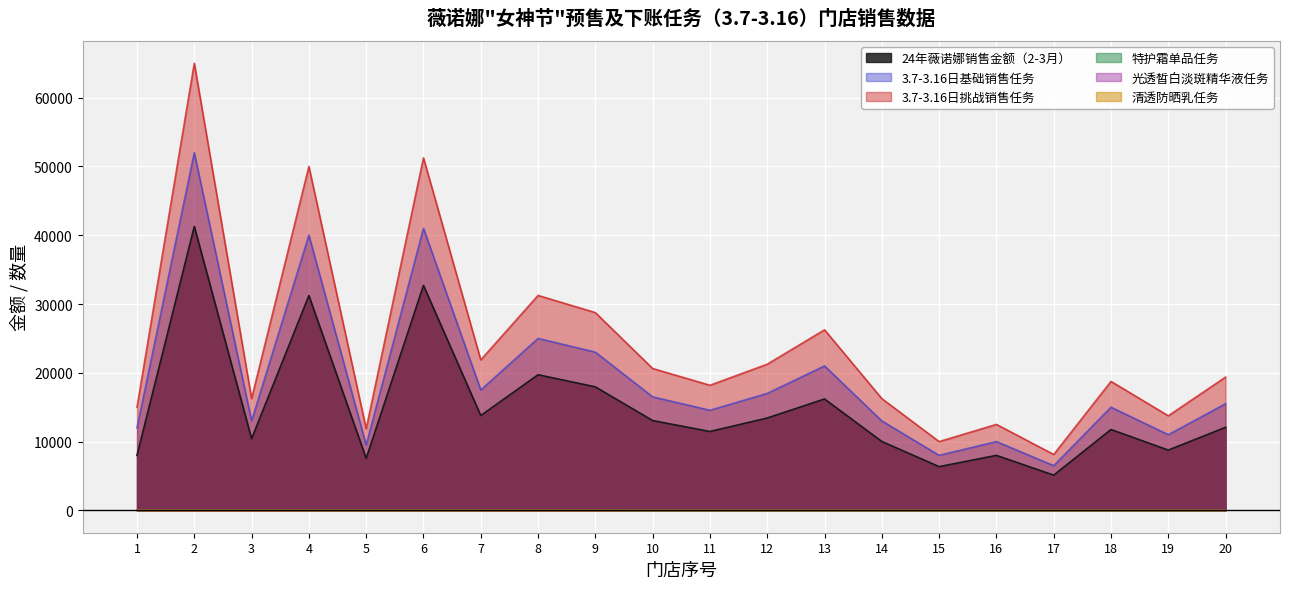

What is the greatest value displayed?

65000.0